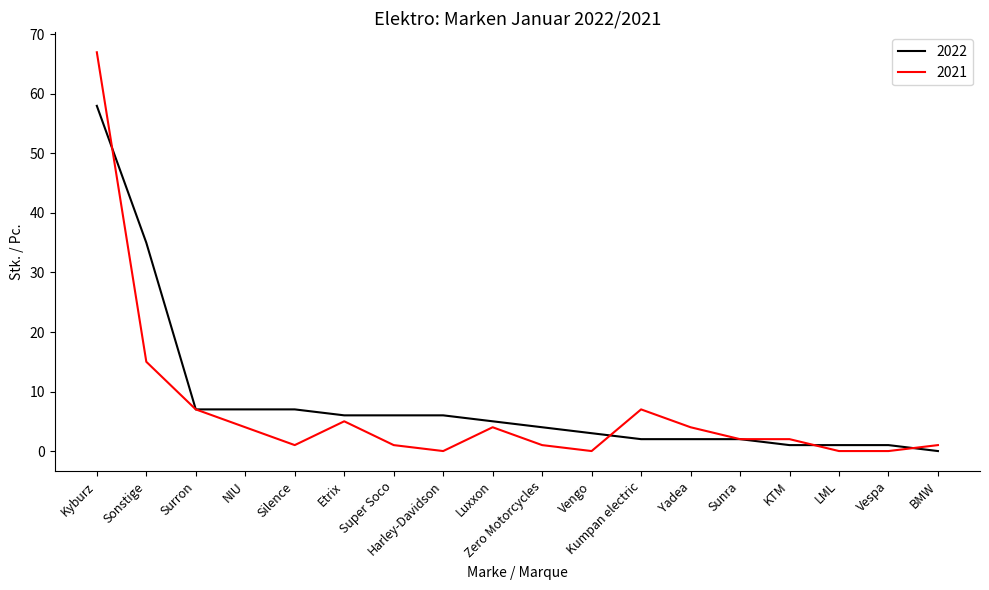

At which category is the sum across all series the highest?

Kyburz